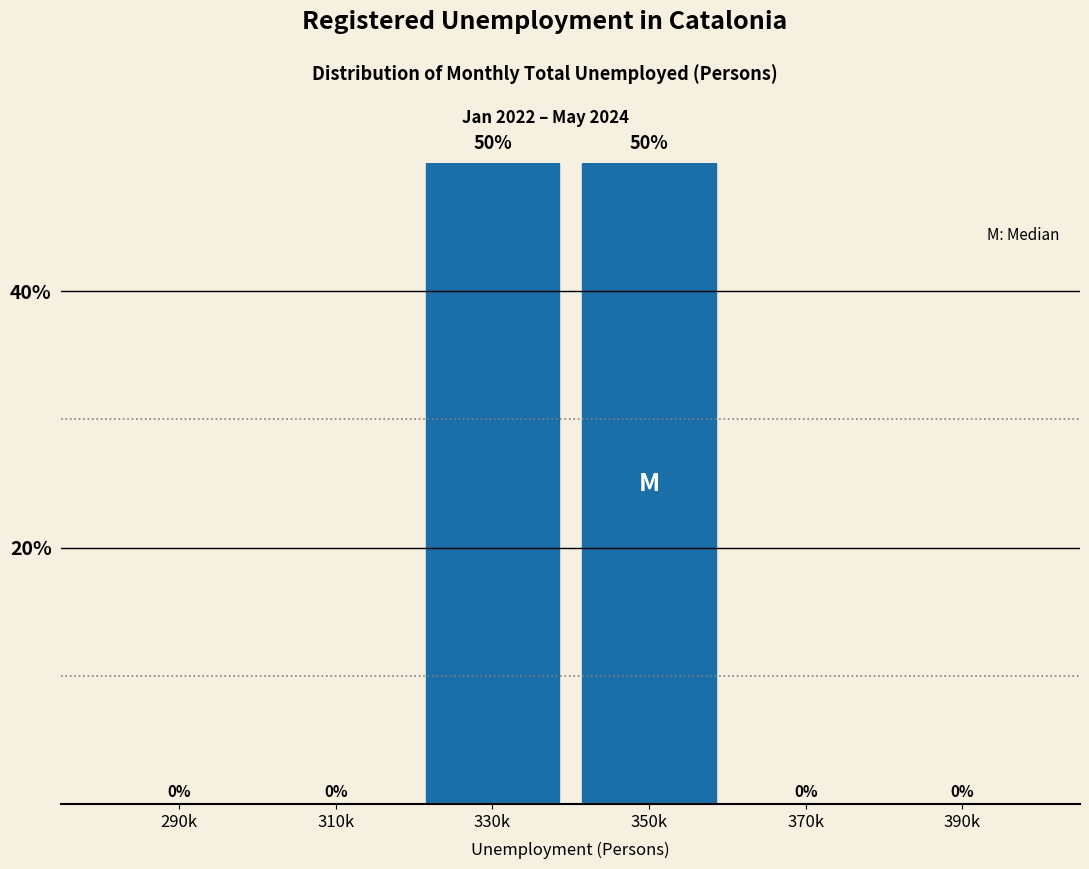

Reading left to right, transcribe all the data shown in this chart.

290k=0	310k=0	330k=50	350k=50	370k=0	390k=0